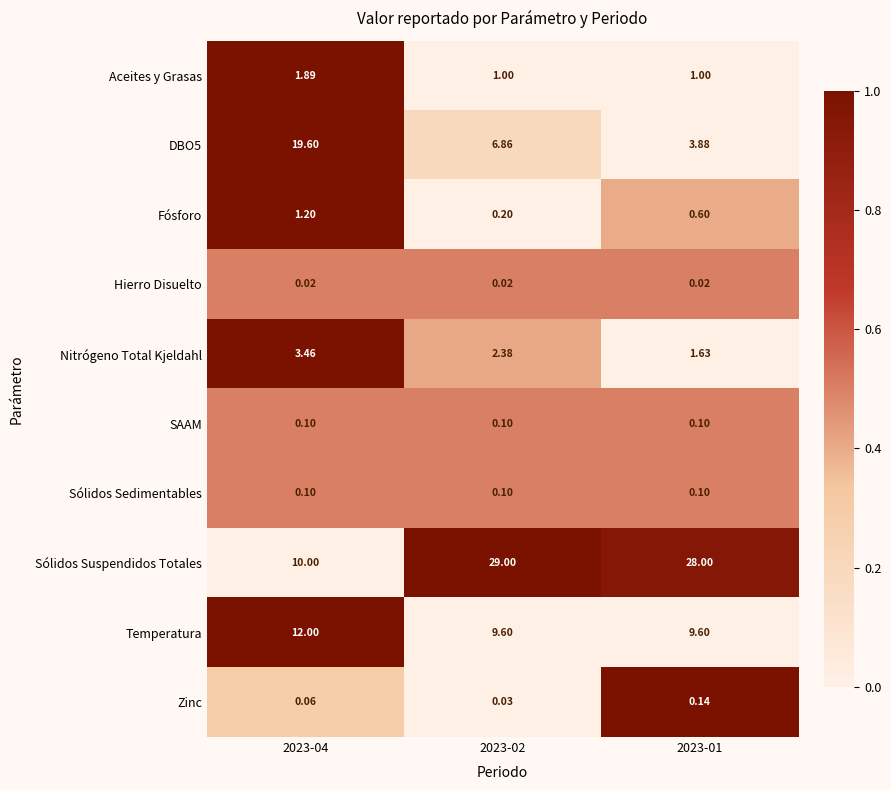

Is the value of DBO5 at 2023-01 greater than the value of Sólidos Suspendidos Totales at 2023-01?

No